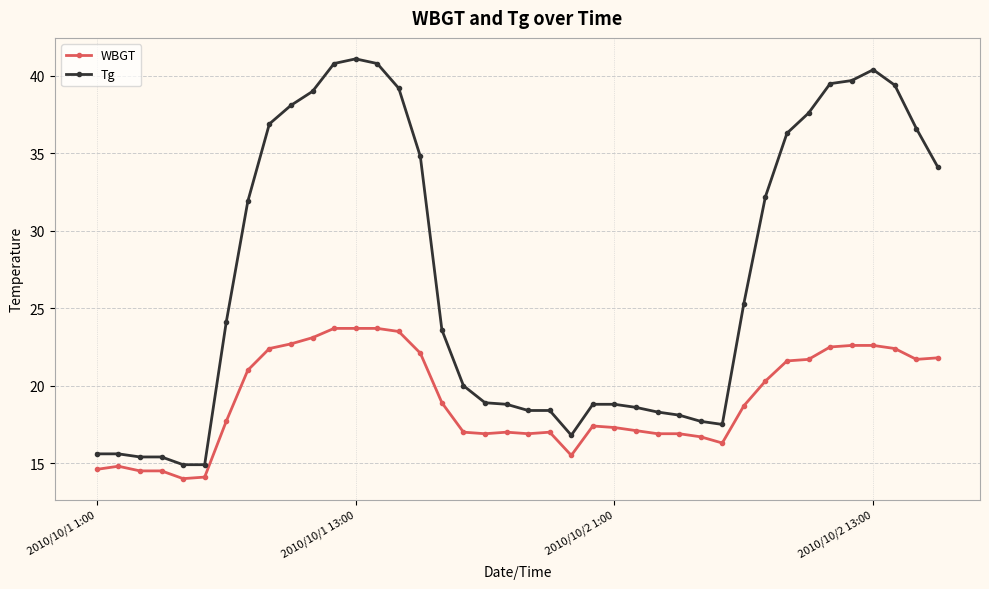

True or false: Tg has more than 0 interior local peaks.

True